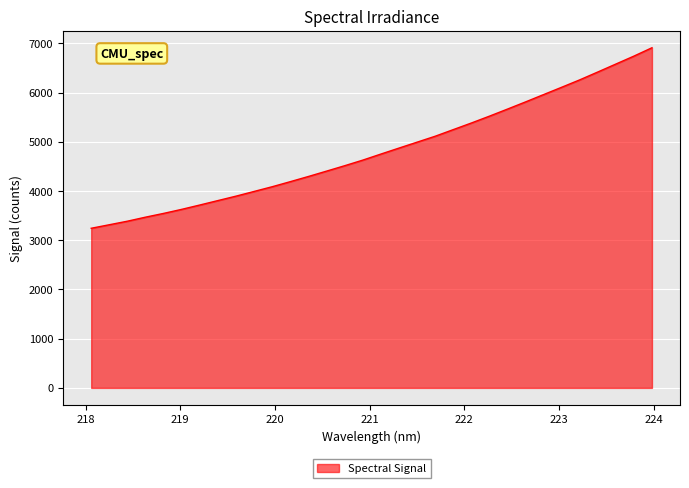

What is the minimum value shown in the chart?

3244.4